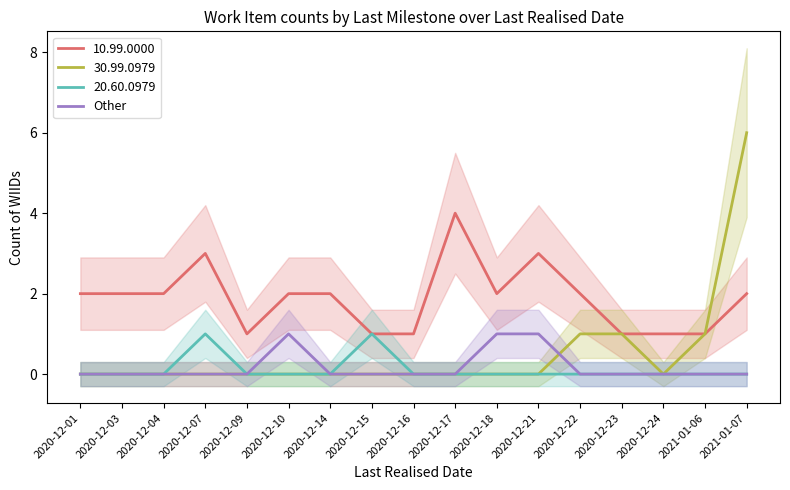

The value at 2020-12-16 is -1. True or false?

False